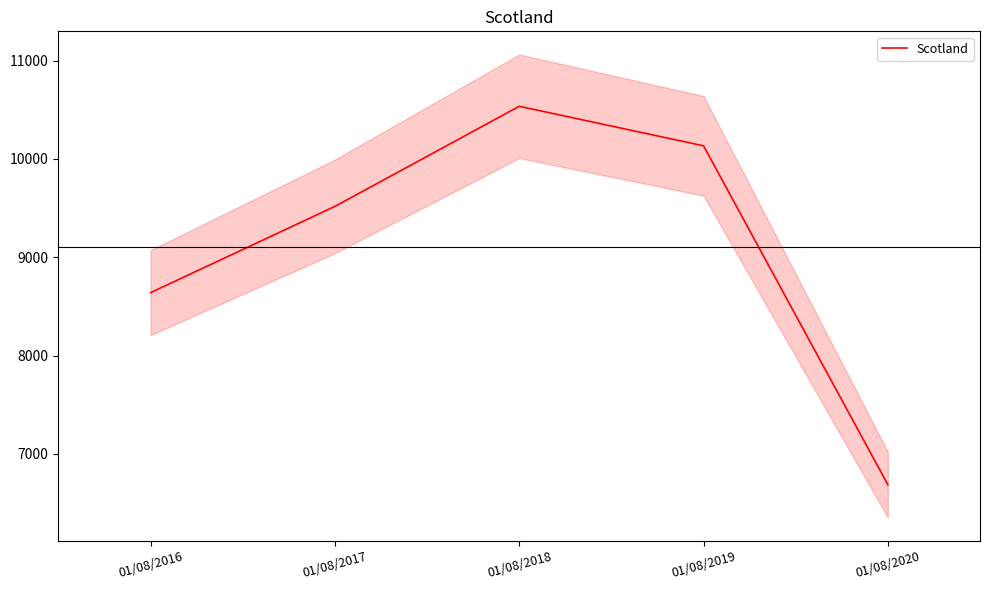

What is the change in value from 01/08/2016 to 01/08/2017?

+877